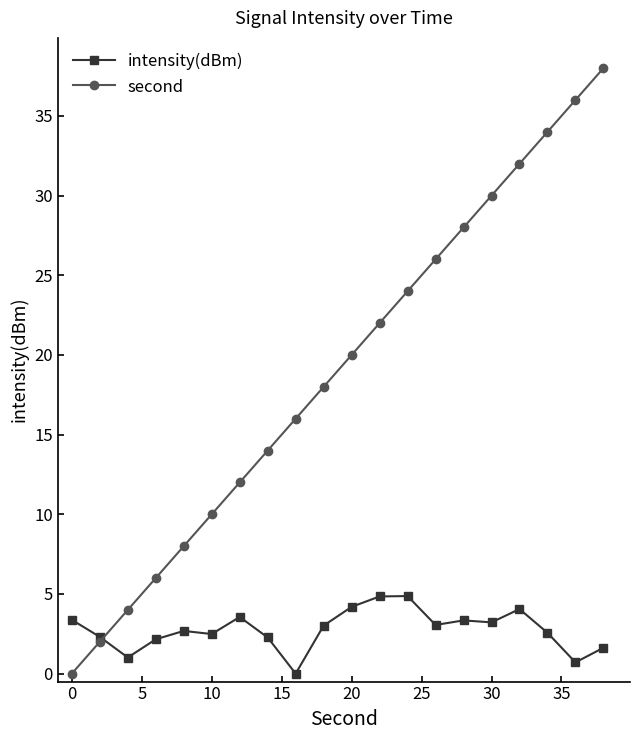

In intensity(dBm), how many points are lower than both neighbors (excluding endpoints)?

6